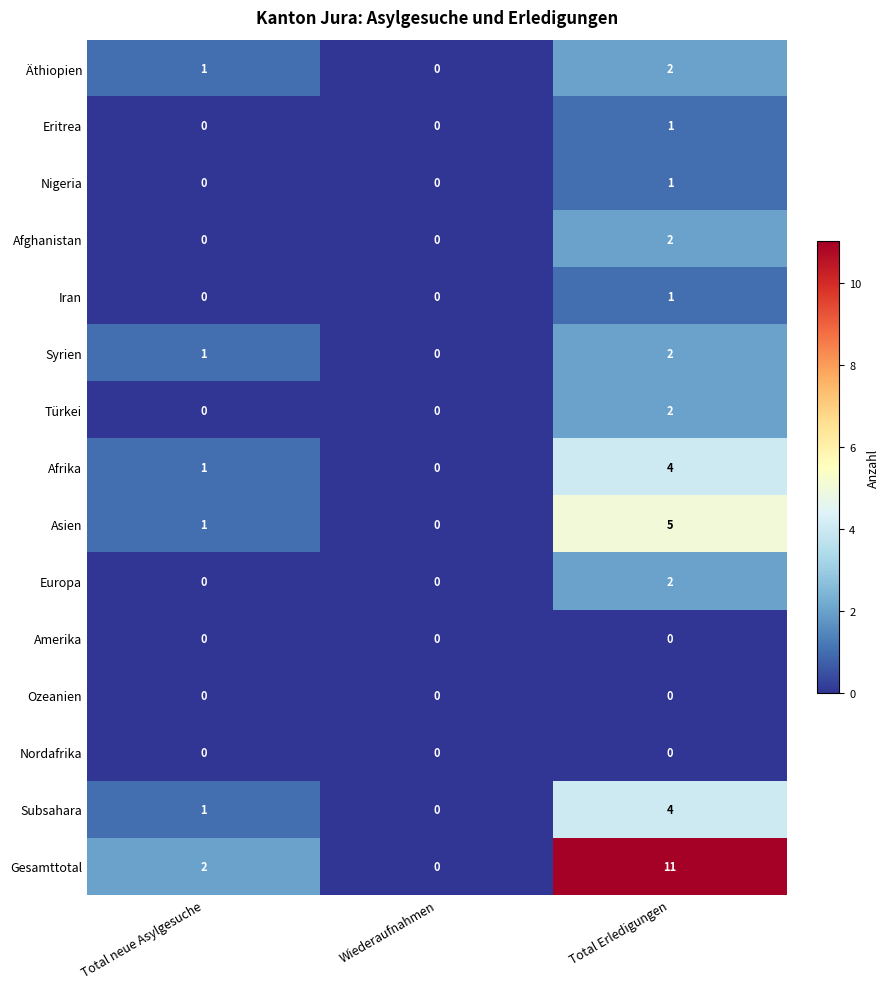

Where is Gesamttotal nearest to the value 5?

Total neue Asylgesuche